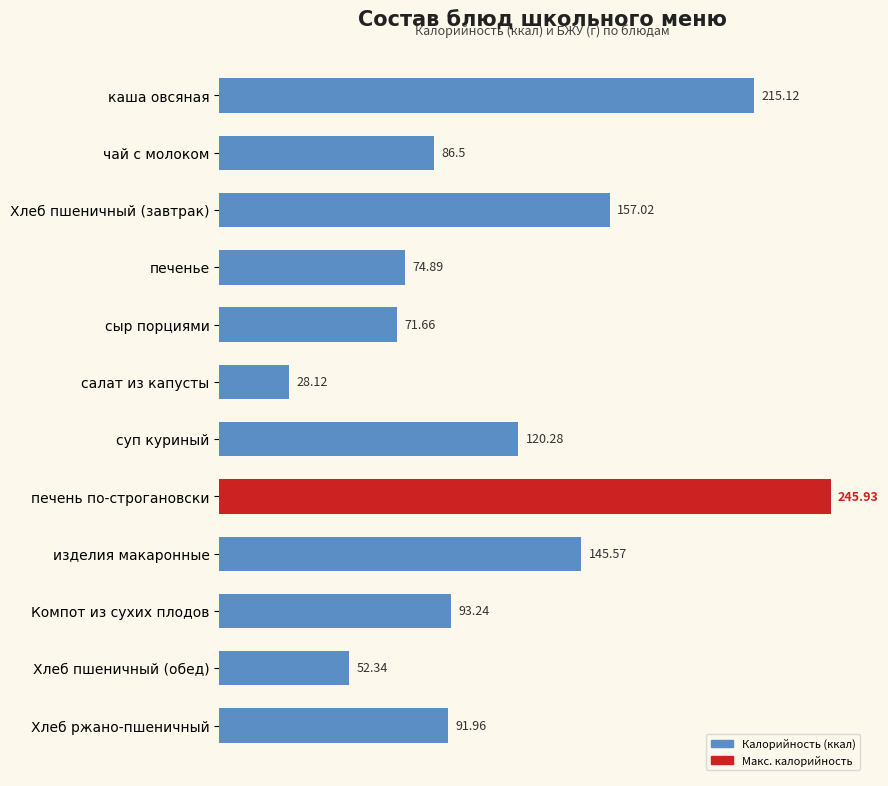

At which label is the value closest to 137?

изделия макаронные